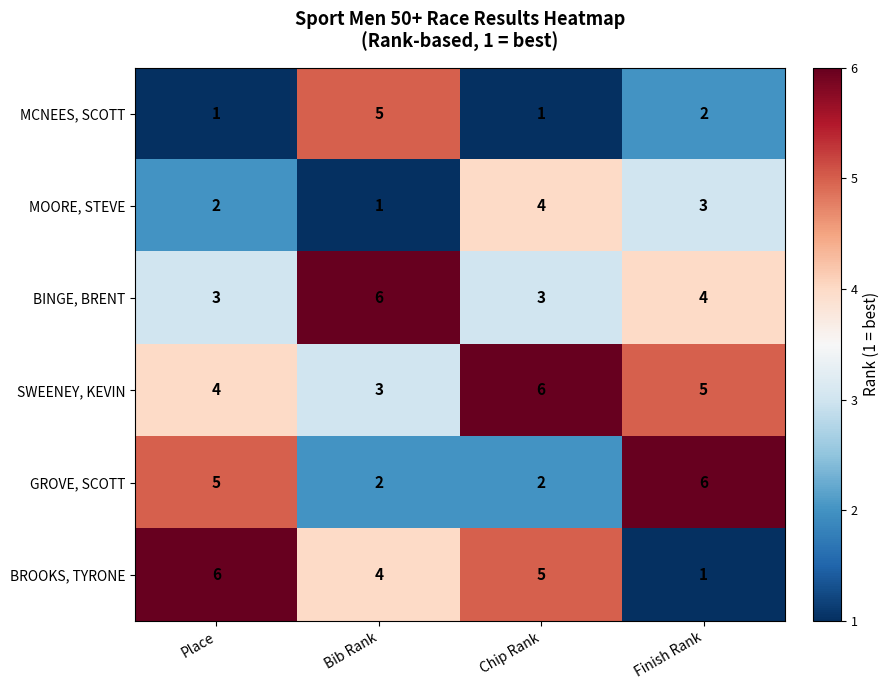

Is it true that SWEENEY, KEVIN equals 3 at Bib Rank?

True